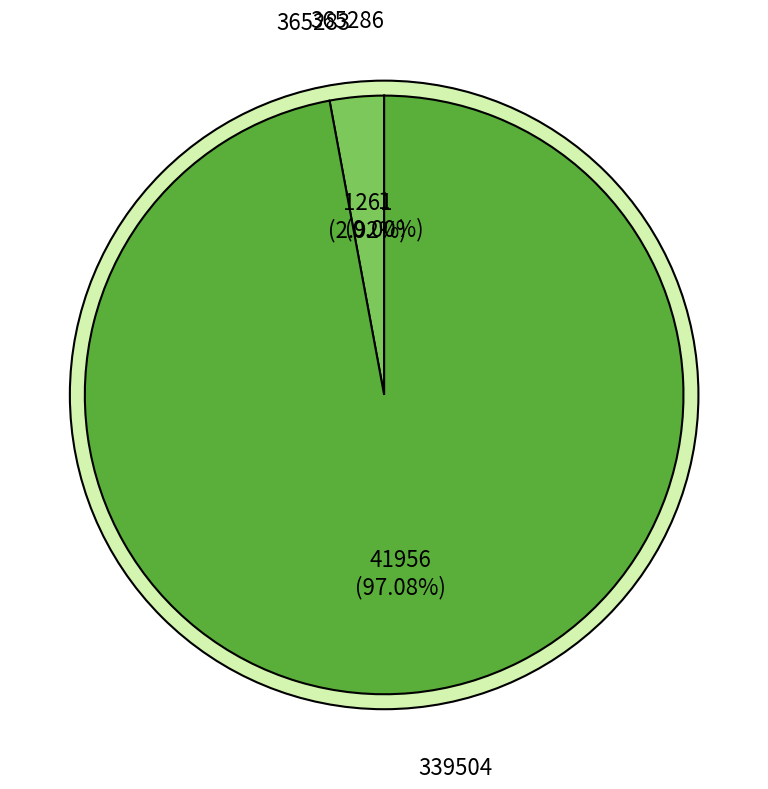

To the nearest percent, what percentage of the pie is 365283?

3%